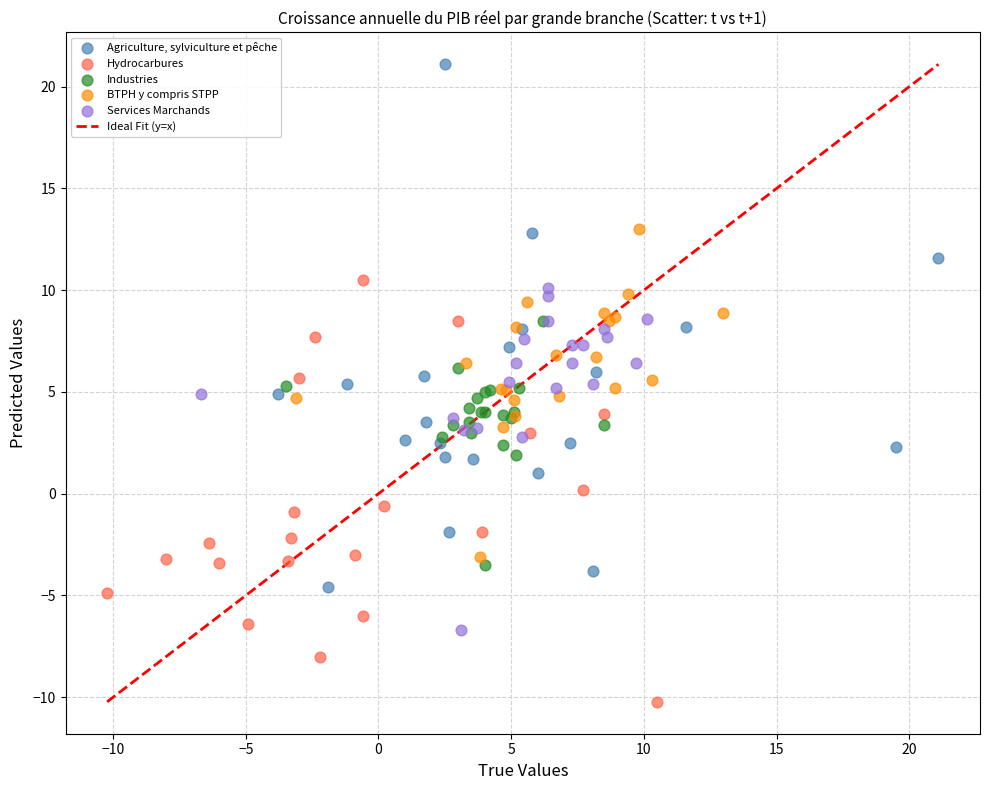

Which series contains the highest Y value?

Agriculture, sylviculture et pêche